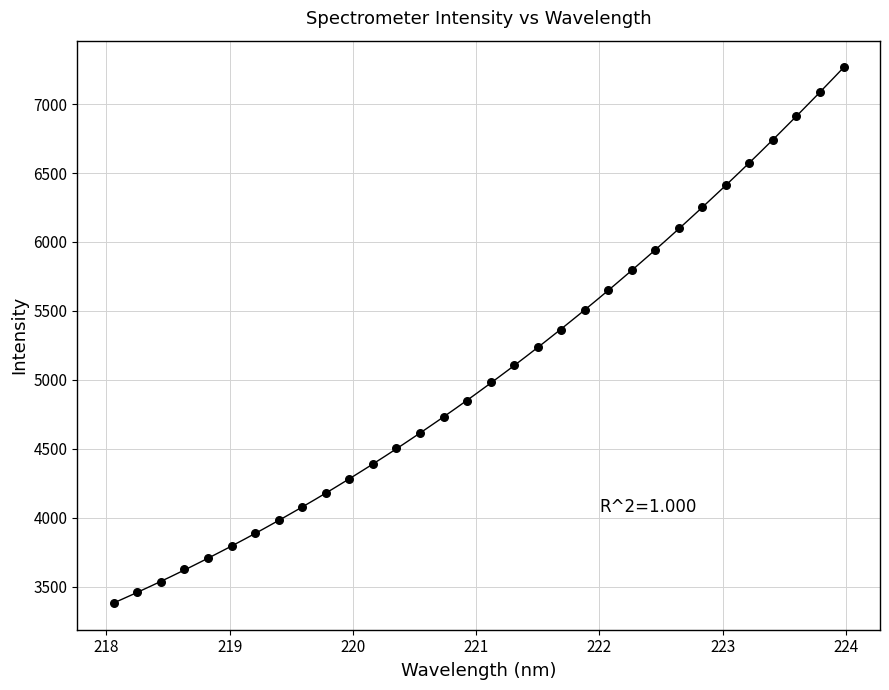

What is the range of Y values (max minus min)?

3881.9